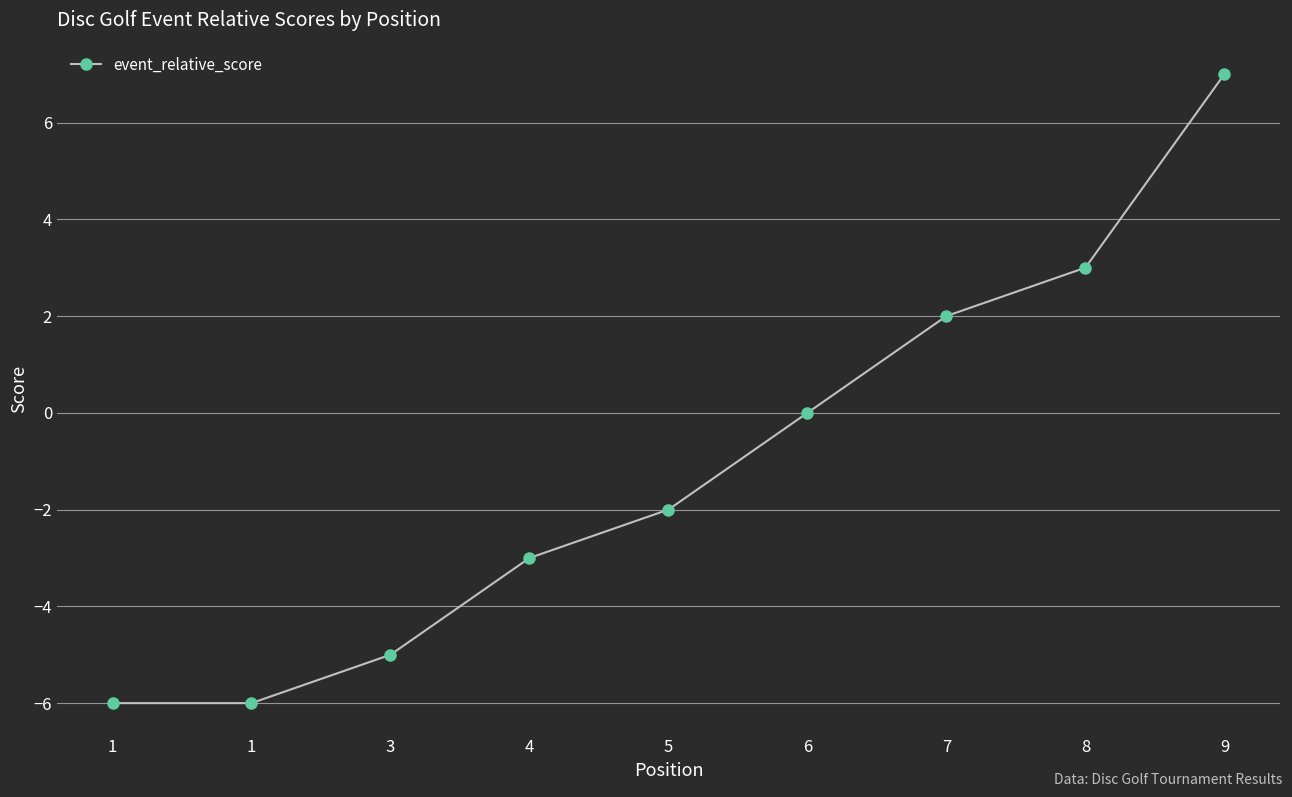

Reading left to right, what are all the values shown in this chart?

-6	-6	-5	-3	-2	0	2	3	7